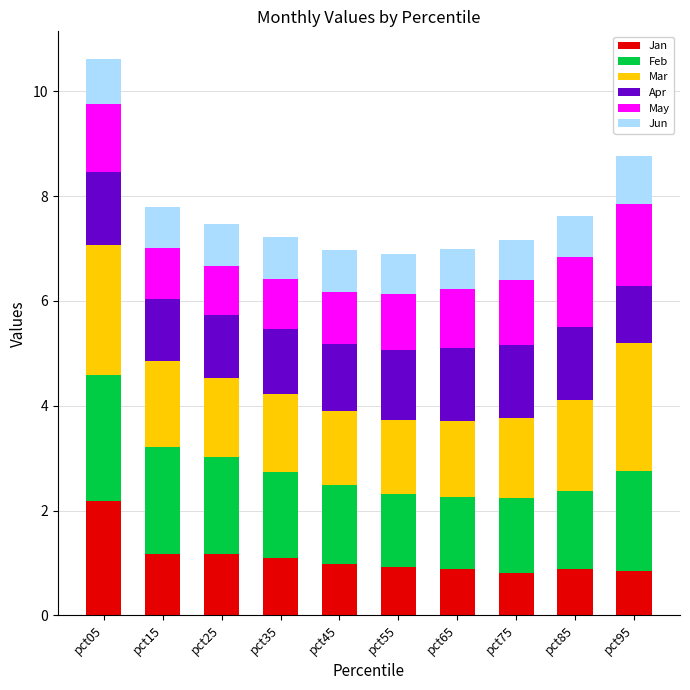

What is the highest value of the Jan series?

2.2